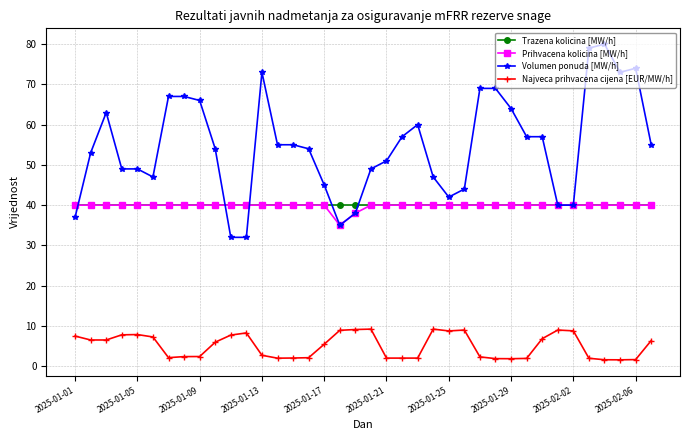

Does the chart display data point markers on the line(s)?

Yes